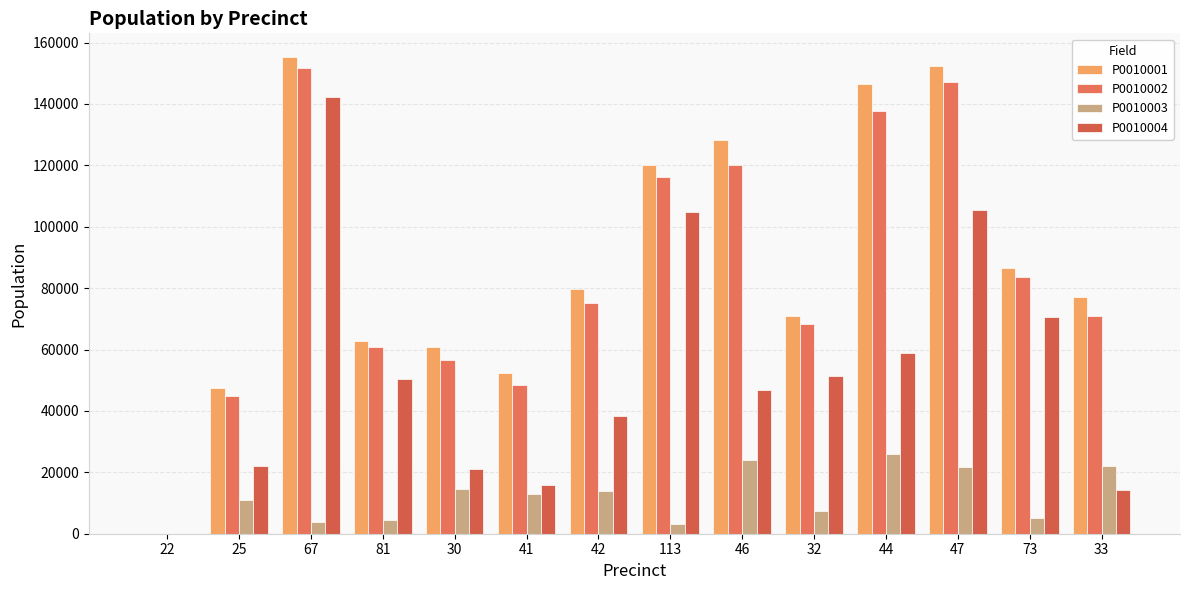

What is the label of the 14th bar from the right?

22